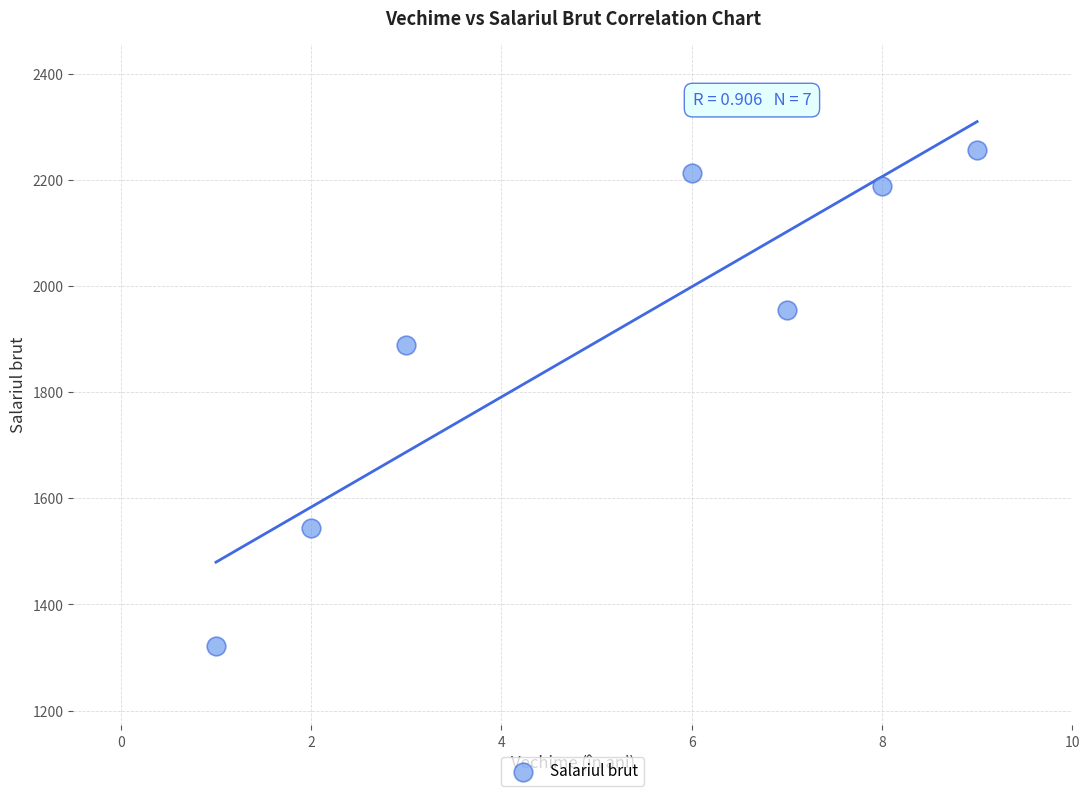

What is the range of X values (max minus min)?

8